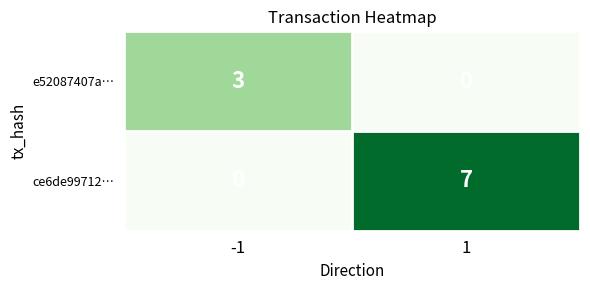

Is the value of ce6de99712… at 1 greater than the value of e52087407a… at -1?

Yes